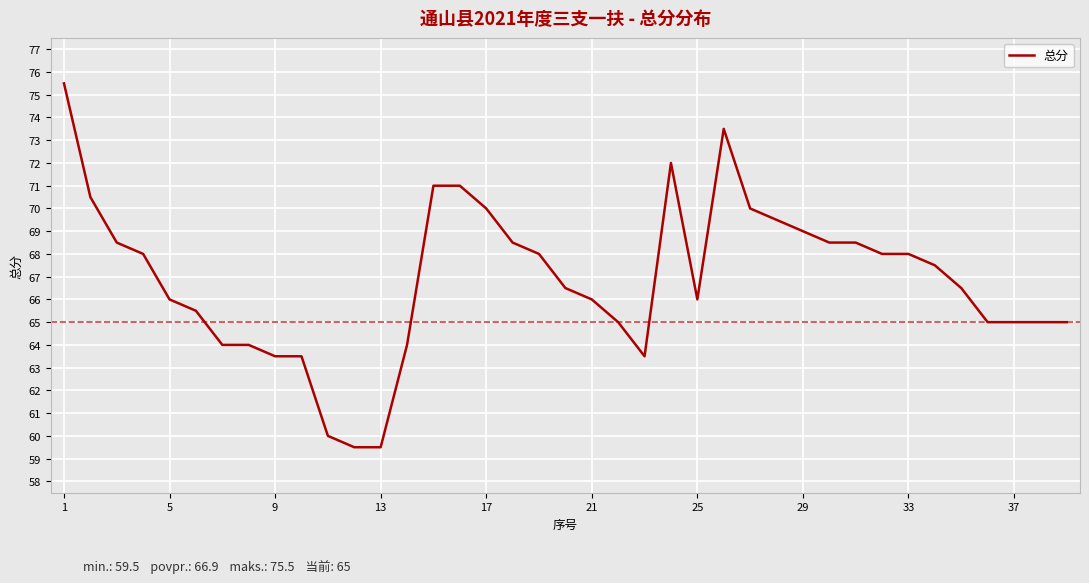

Does the chart display data point markers on the line(s)?

No